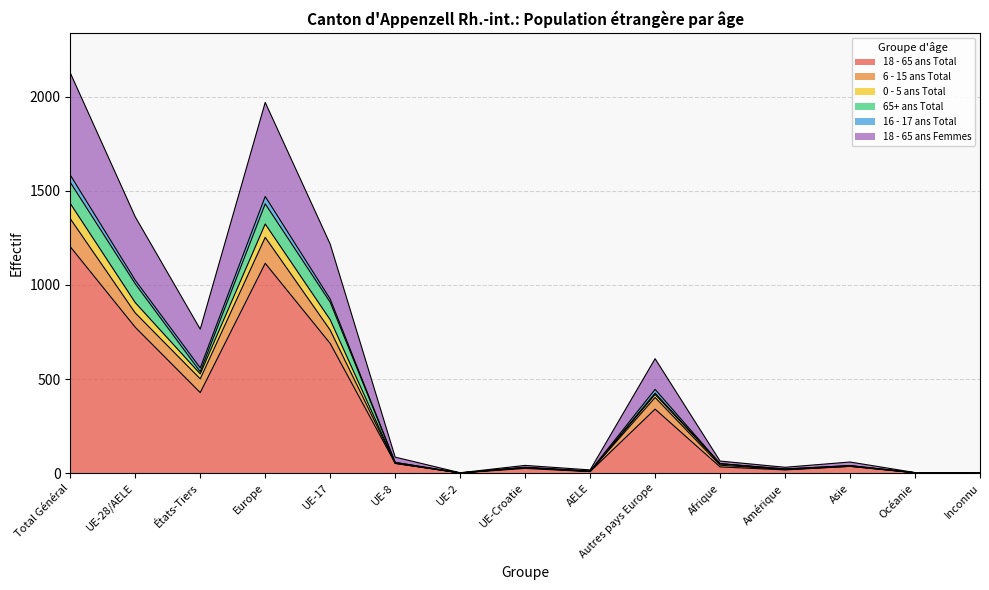

How many positive values does the 18 - 65 ans Total series have?

14